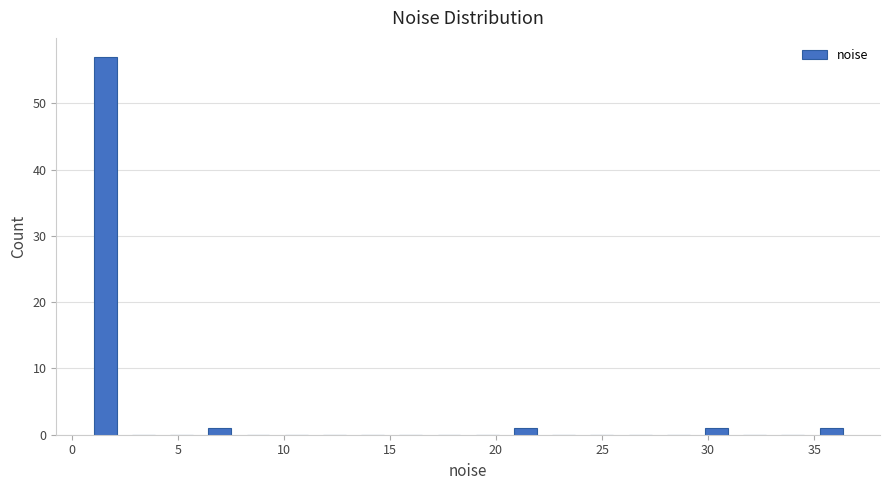

Read against the x-axis, roughly where is the centre of the tallest bar?

1.5